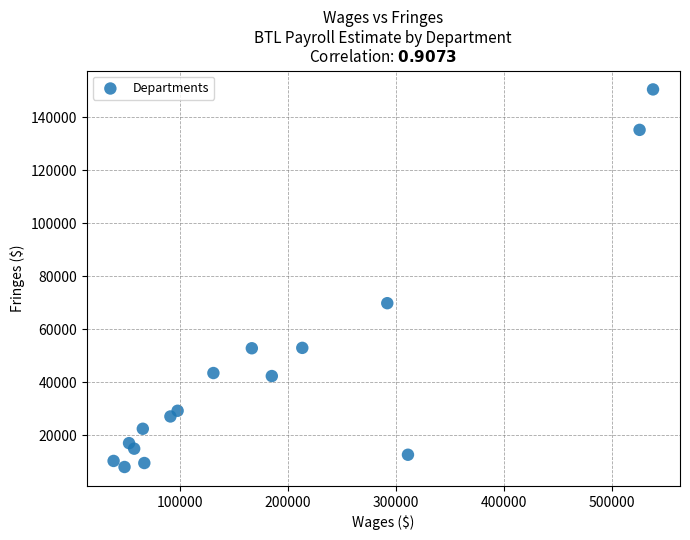

What is the range of Y values (max minus min)?

142321